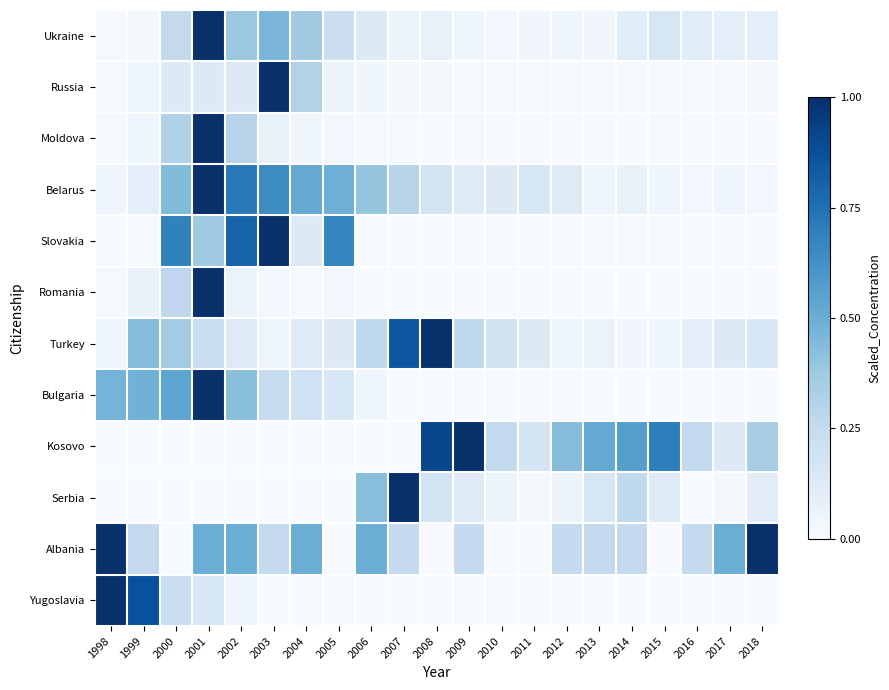

List the series in order of their peak value, highest first.

Ukraine, Russia, Moldova, Belarus, Slovakia, Romania, Turkey, Bulgaria, Kosovo, Serbia, Albania, Yugoslavia